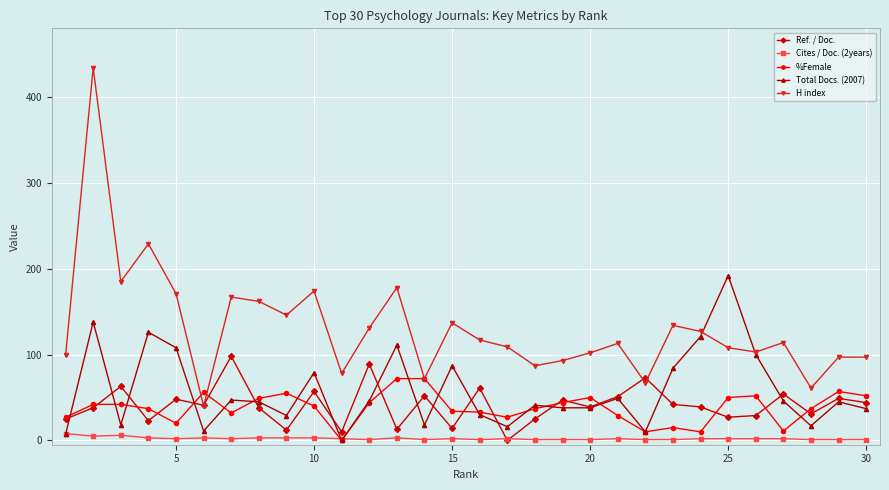

What is the greatest value displayed?

434